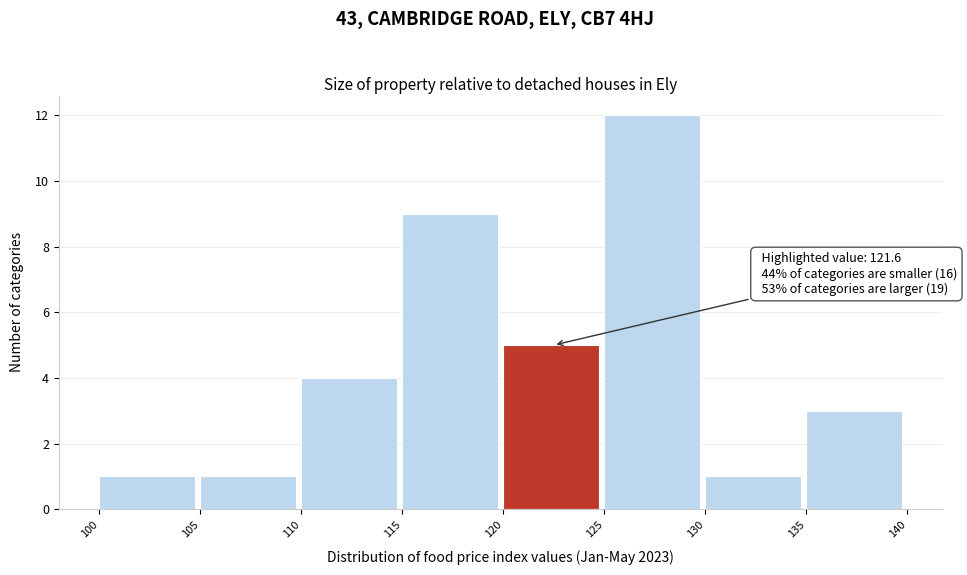

Over which range of the x-axis is the bar tallest?

125 to 130